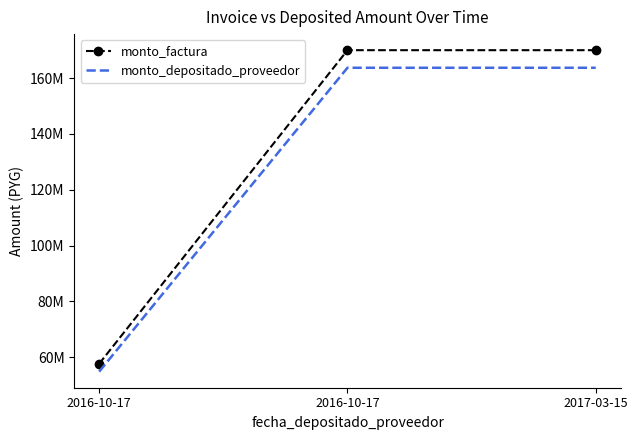

Which series has the largest range (max minus min)?

monto_factura